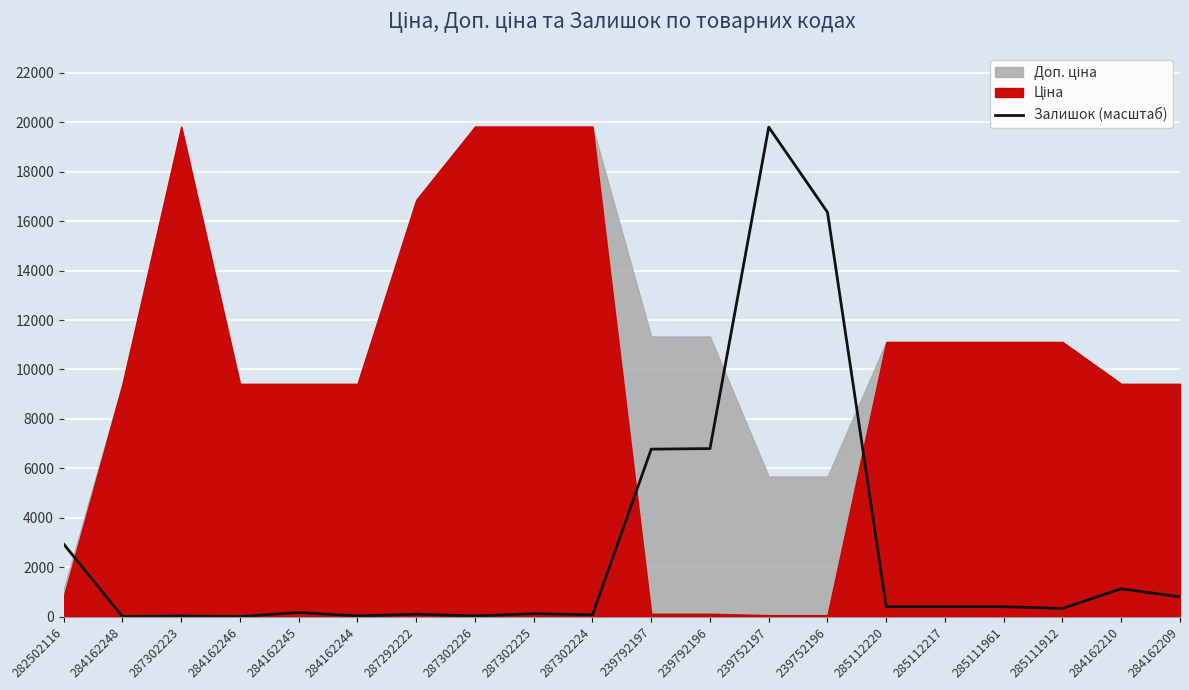

Does the chart display data point markers on the line(s)?

No